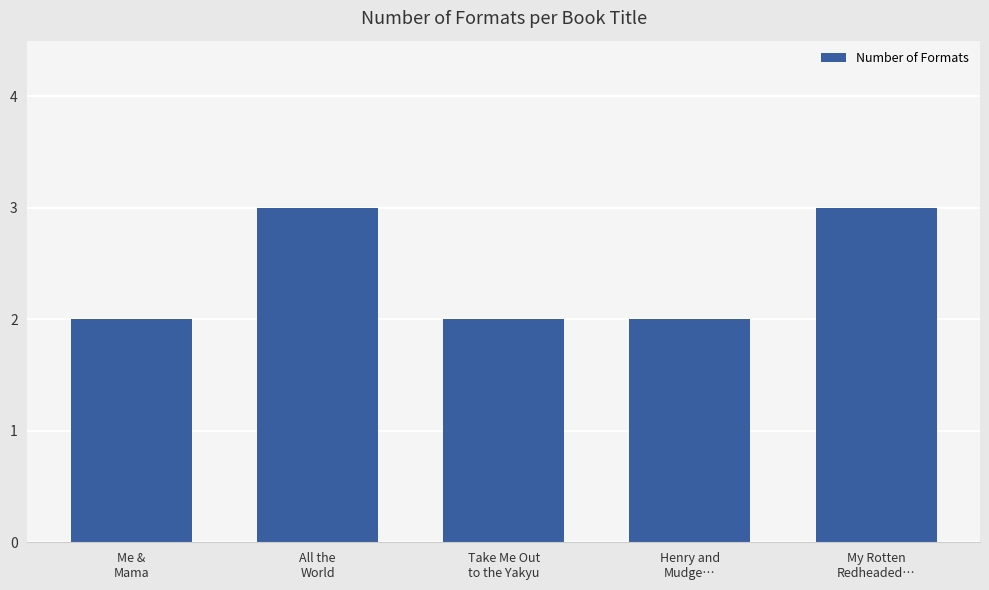

What is the value of the 4th bar from the left?

2